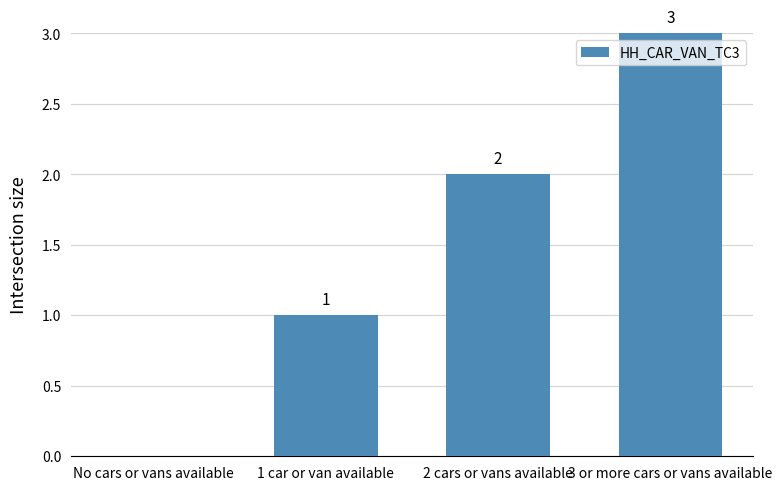

The chart shows a value of 0 at No cars or vans available. True or false?

True